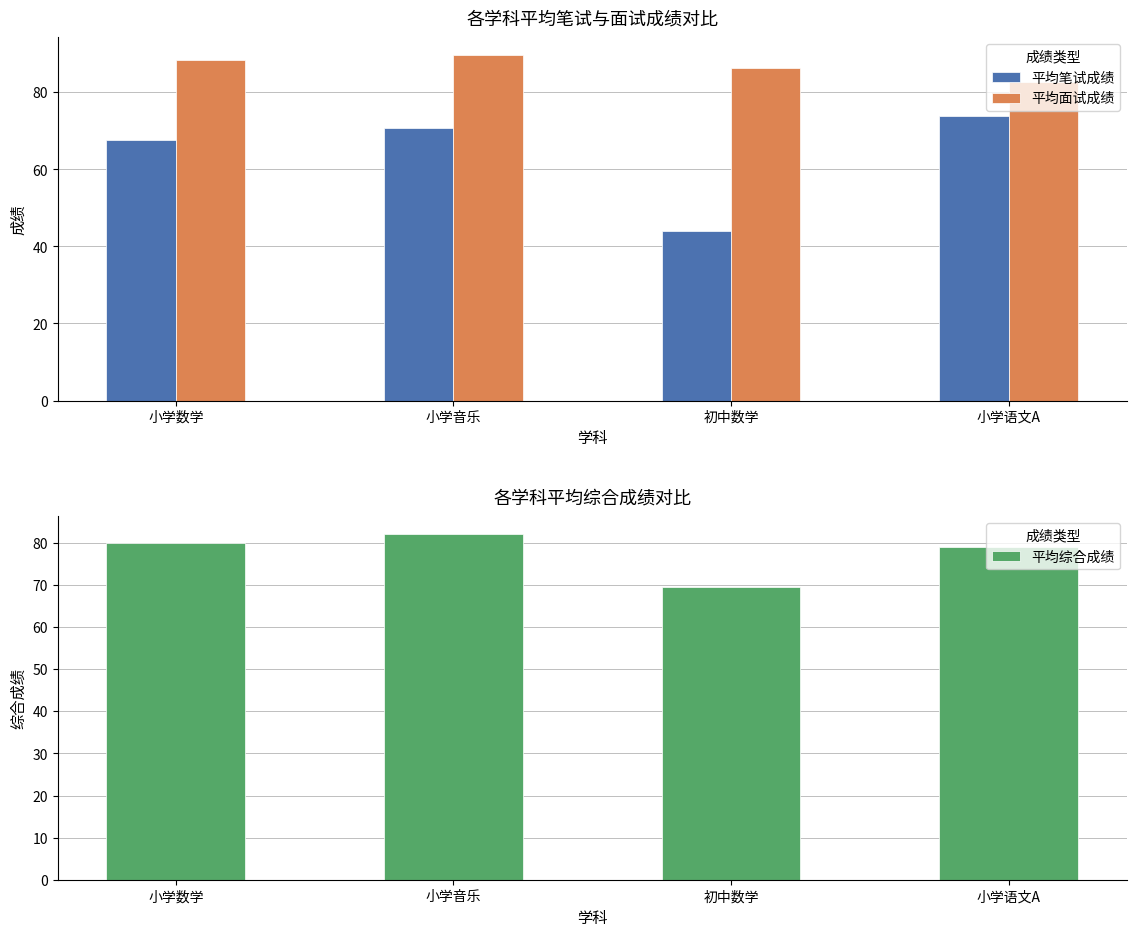

What is the difference between the maximum and second lowest values in the 平均面试成绩 series?

3.4